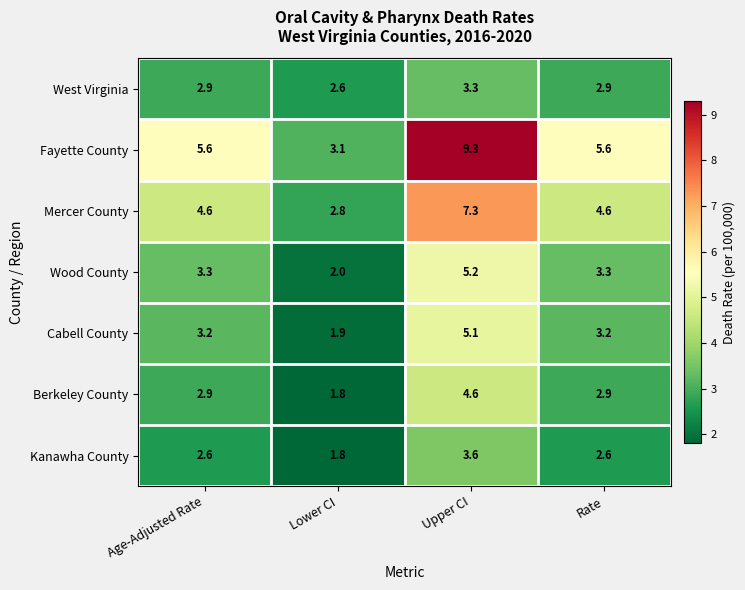

What is the total value across all series at Upper CI?

38.4